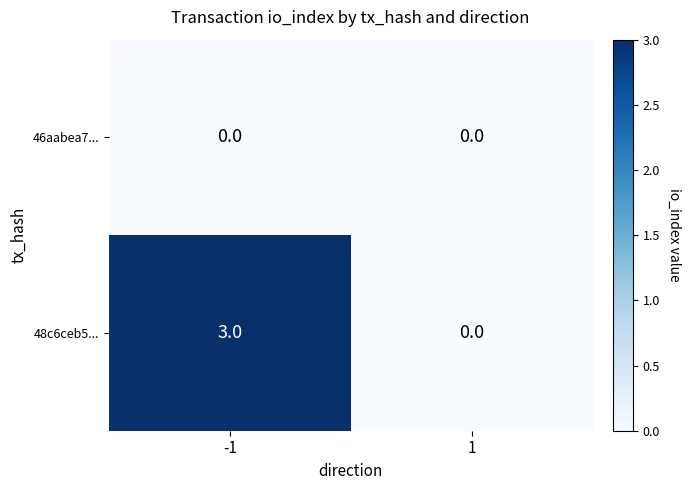

Between -1 and 1, which series saw the biggest shift?

48c6ceb5...